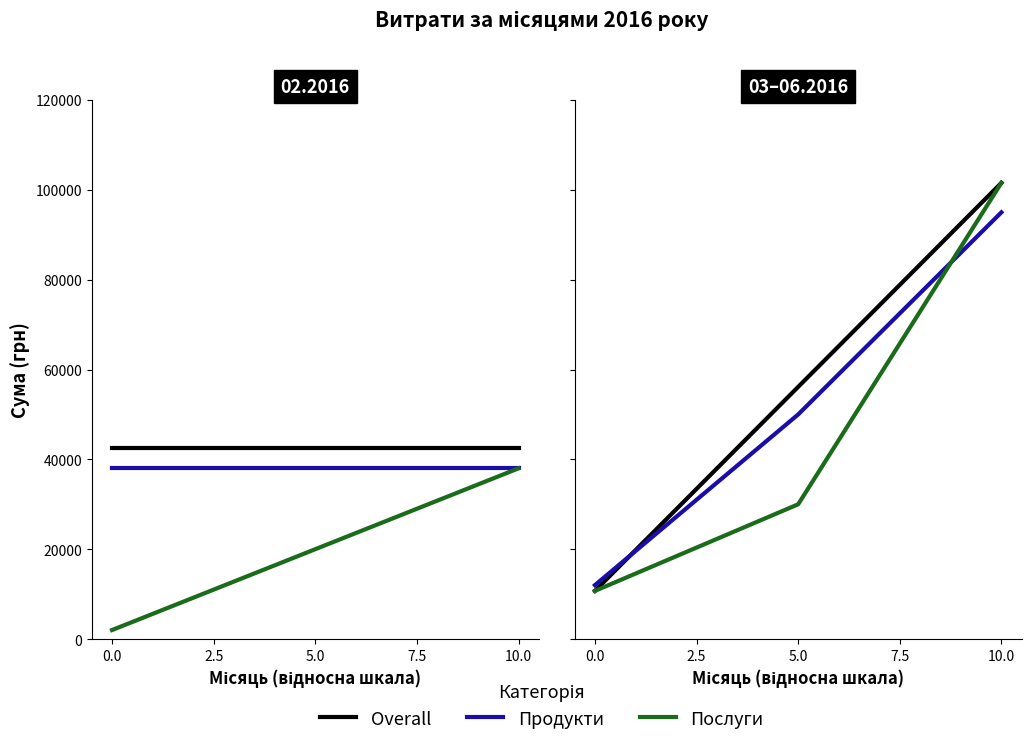

True or false: Послуги has a value of 17927.7 at 5.0.

False